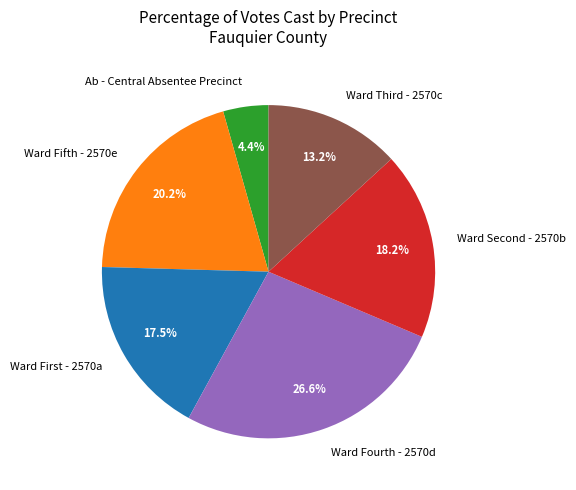

Which slice is the smallest?

Ab - Central Absentee Precinct